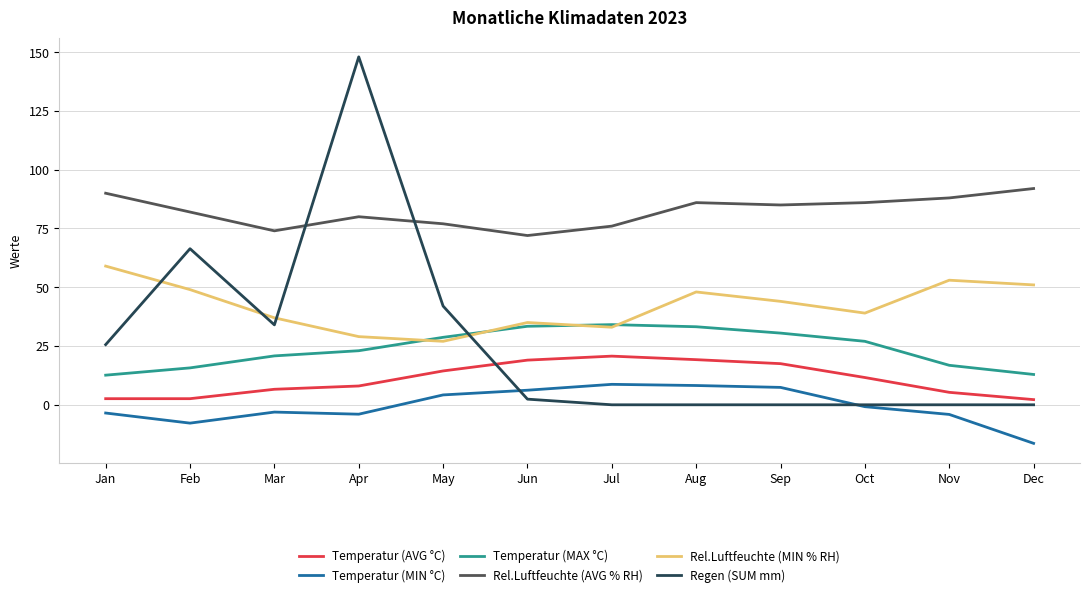

What is the sum of the Rel.Luftfeuchte (AVG % RH) values at Mar and Feb?

156.0